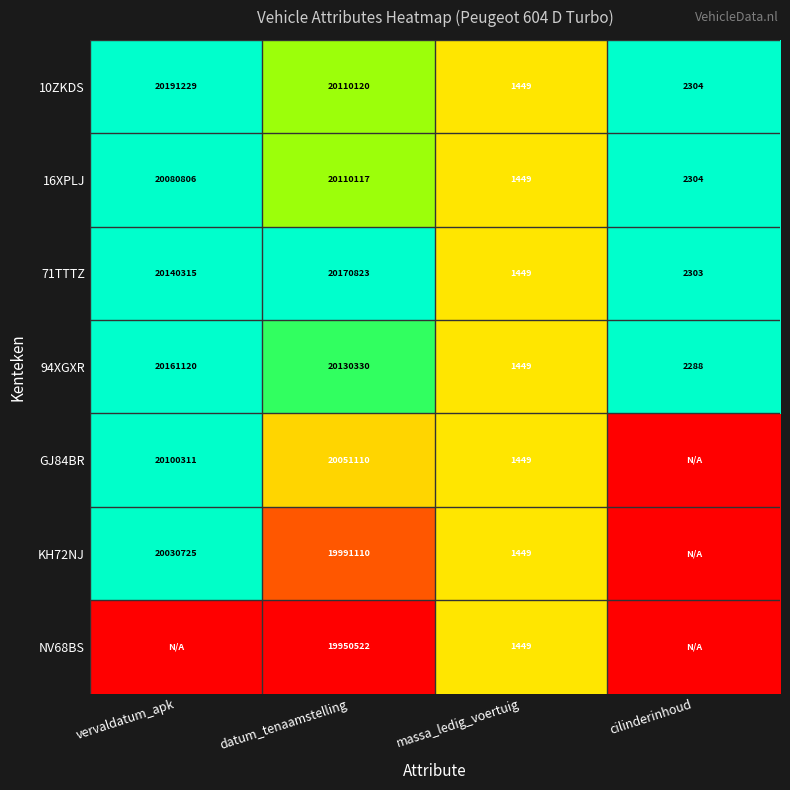

What is the sum of all 16XPLJ values?

40194676